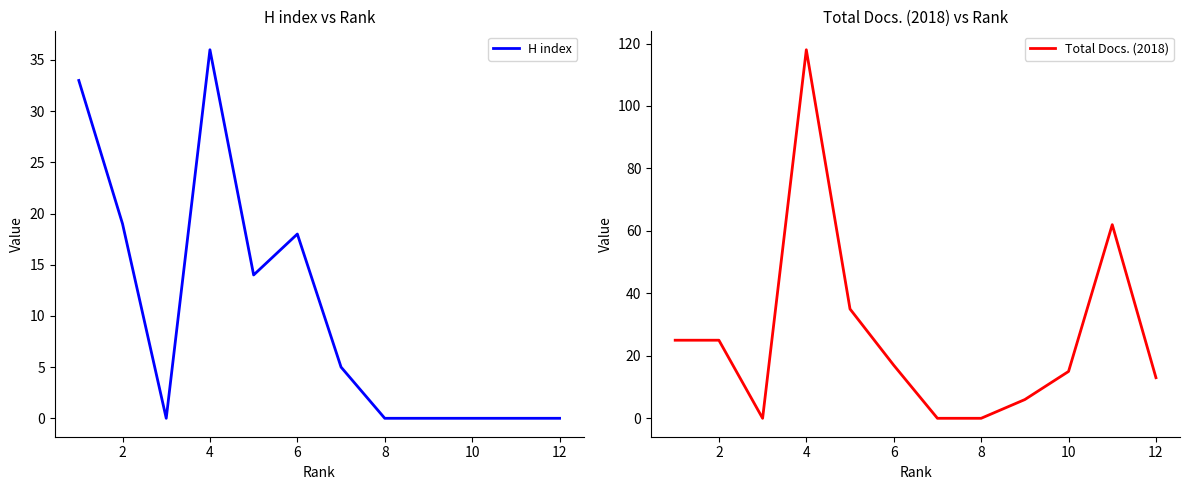

What is the maximum value for Total Docs. (2018)?

118